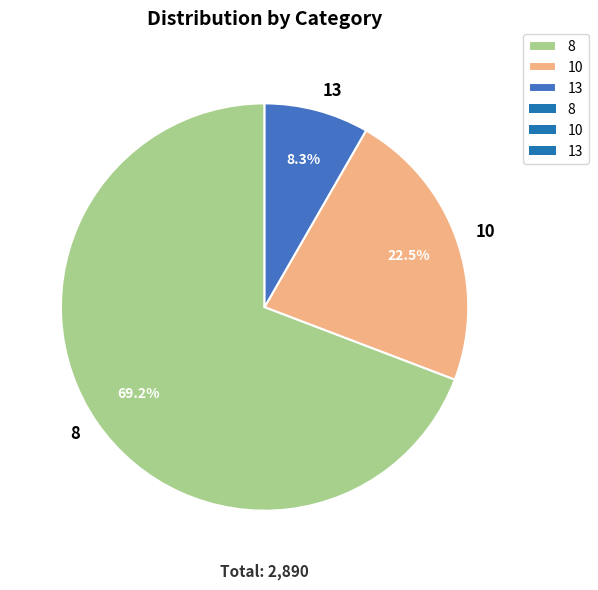

True or false: 8 accounts for 69% of the total.

True